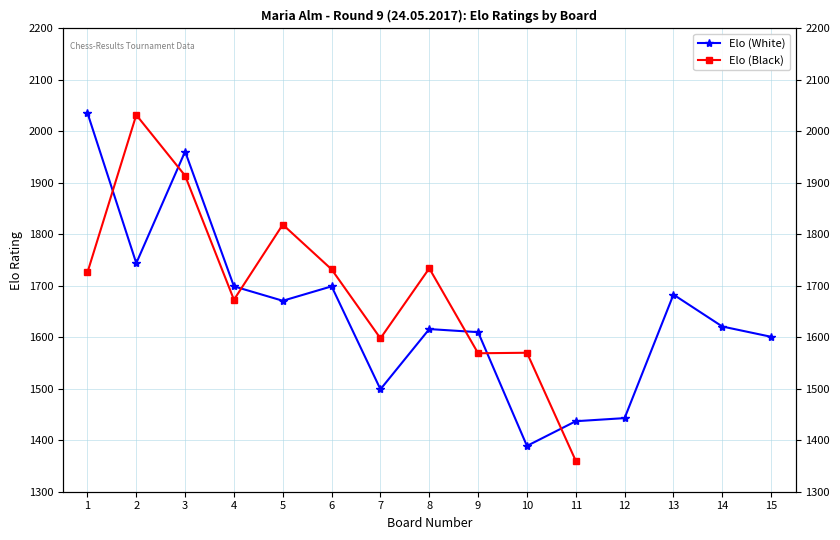

List the labels in order of value, largest first.

1, 3, 2, 4, 6, 13, 5, 14, 8, 9, 15, 7, 12, 11, 10